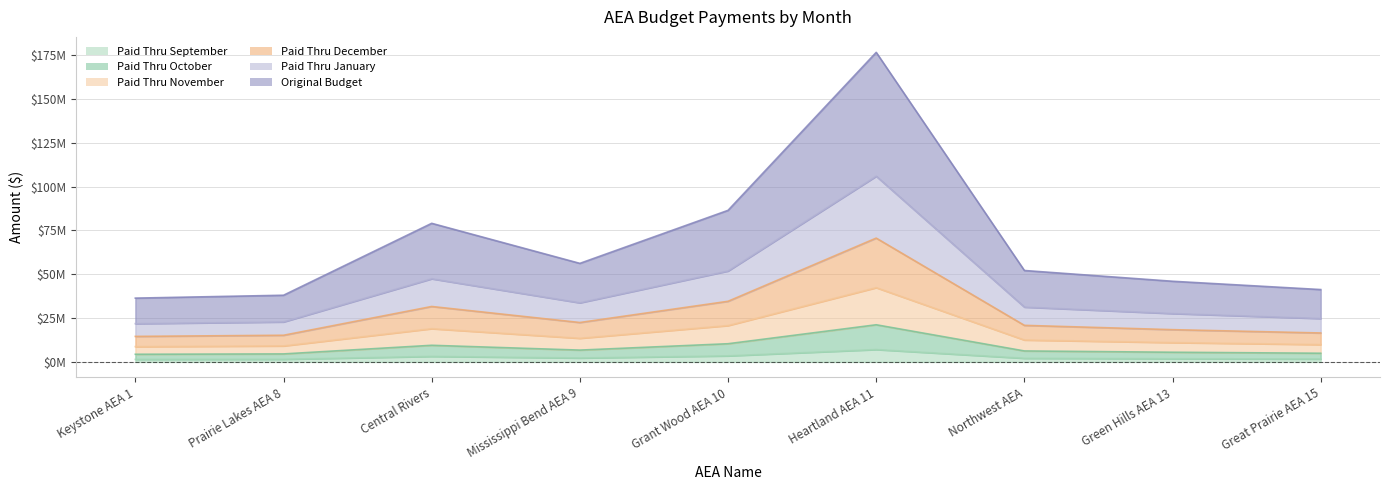

Reading left to right, what are all the values shown in this chart?

Paid Thru September: 1455617	1521240	3162276	2248325	3458154	7062848	2086001	1840305	1650954
Paid Thru October: 4366851	4563720	9486828	6744975	10374462	21188544	6258003	5520915	4952862
Paid Thru November: 8733702	9127440	18973656	13489950	20748924	42377088	12516006	11041830	9905724
Paid Thru December: 14556170	15212400	31622760	22483250	34581540	70628480	20860010	18403050	16509540
Paid Thru January: 21834255	22818600	47434140	33724875	51872310	105942720	31290015	27604575	24764310
Original Budget: 36390429	38030982	79056870	56208118	86453824	176571166	52149998	46007604	41273823